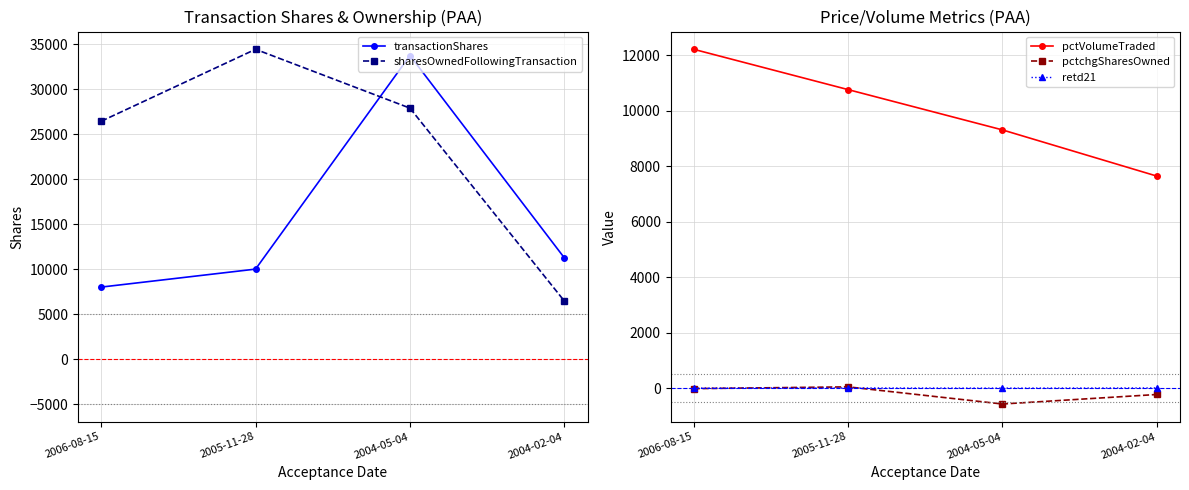

At which label does pctchgSharesOwned first exceed -23?

2005-11-28